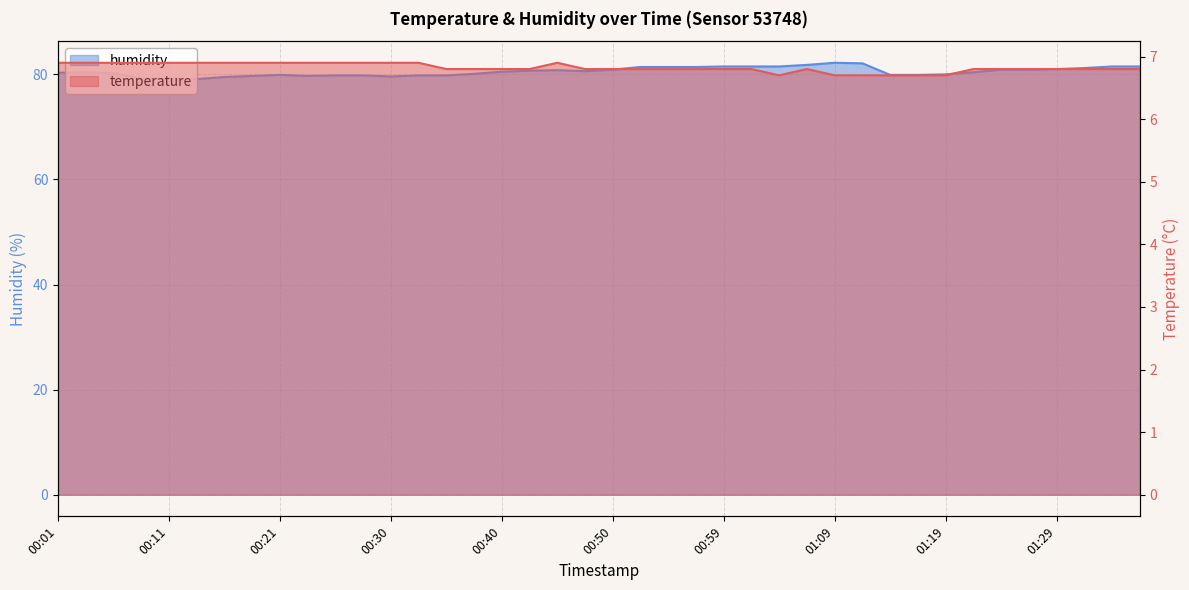

What is the label of the 35th point from the right?

00:13